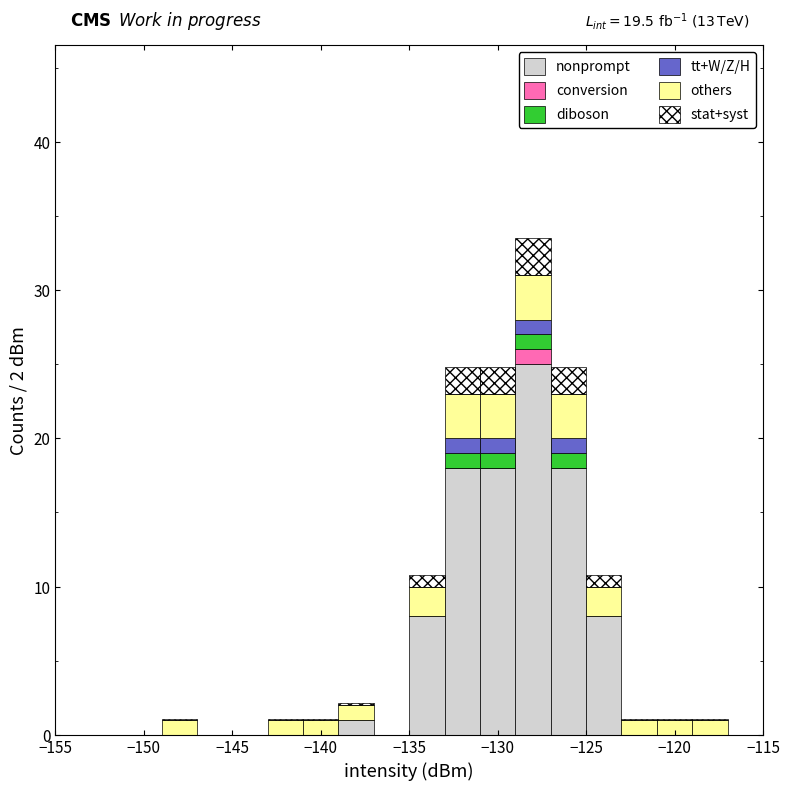

Which range on the x-axis has the tallest stacked bar (by total height)?

-129 to -127